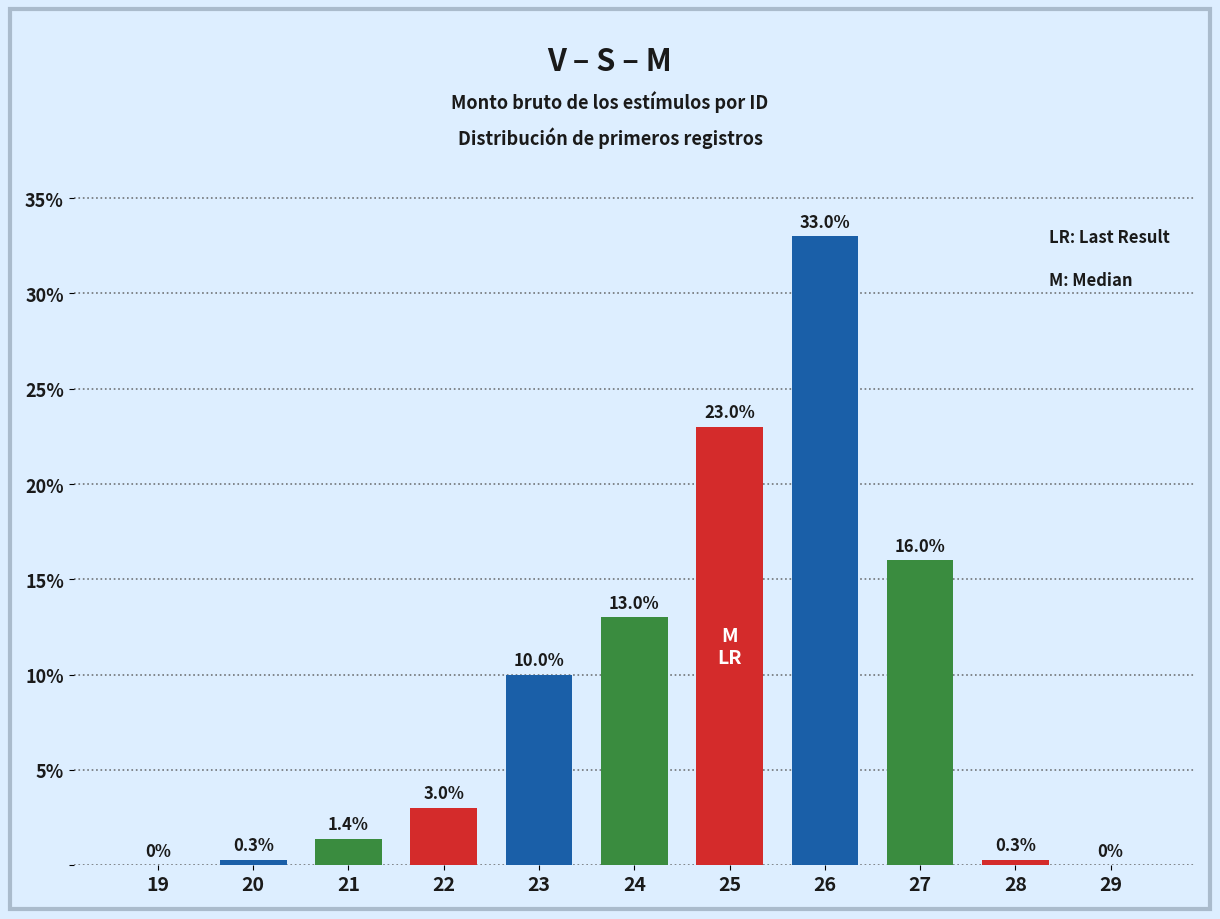

What is the sum of the values at 26 and 25?

56.0